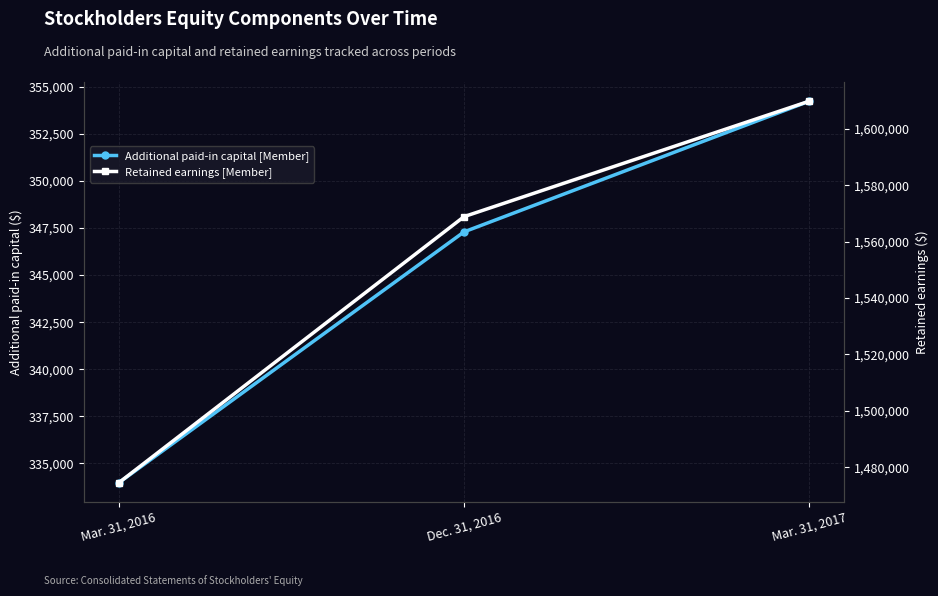

At Mar. 31, 2017, list the series in order from smallest to largest.

Additional paid-in capital [Member], Retained earnings [Member]